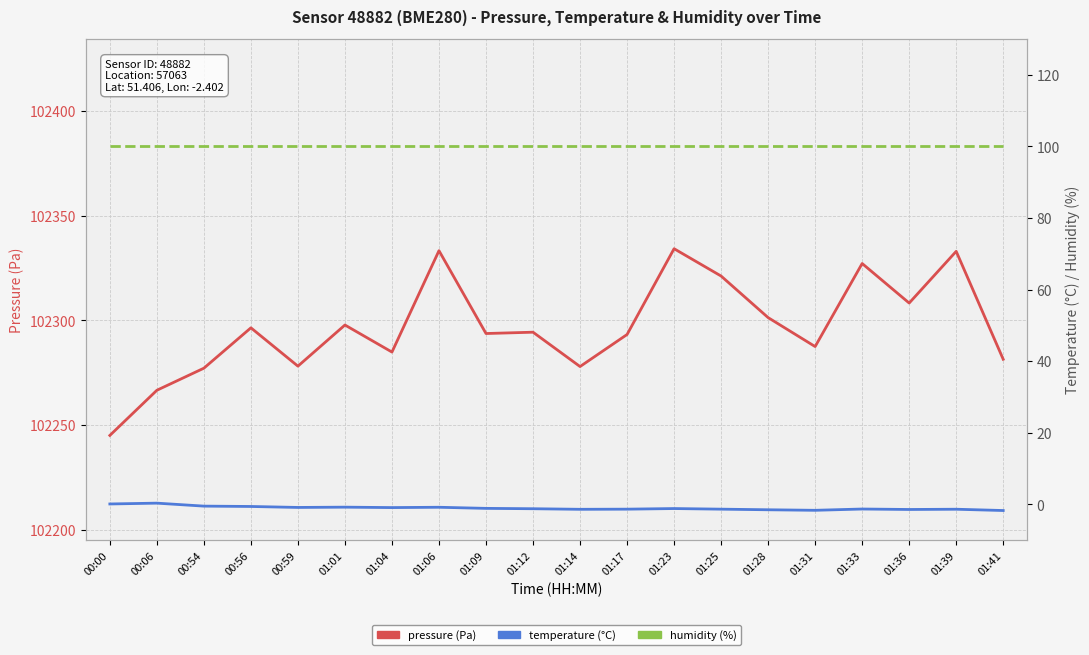

Which label corresponds to the smallest value in the chart?

01:41